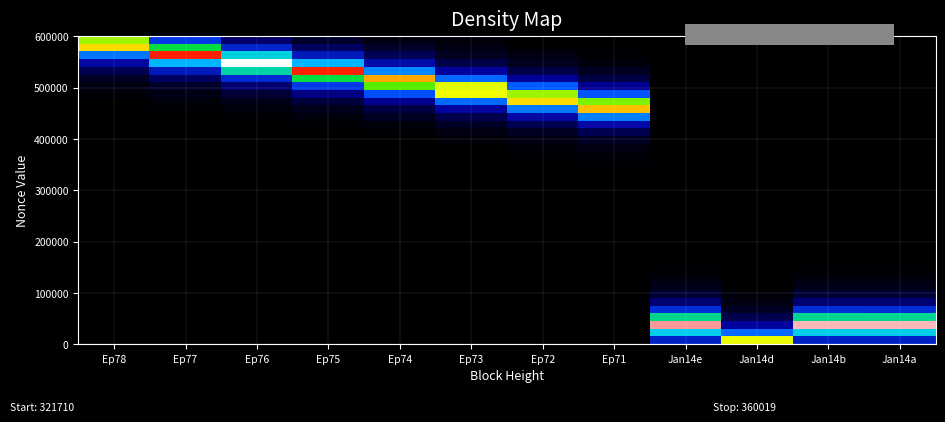

Which has a higher value, Ep77 or Jan14b?

Jan14b